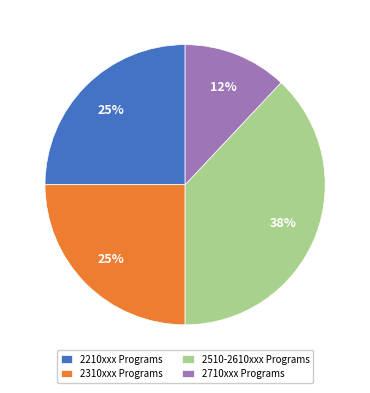

The 2710xxx Programs slice represents 27% of the pie. True or false?

False